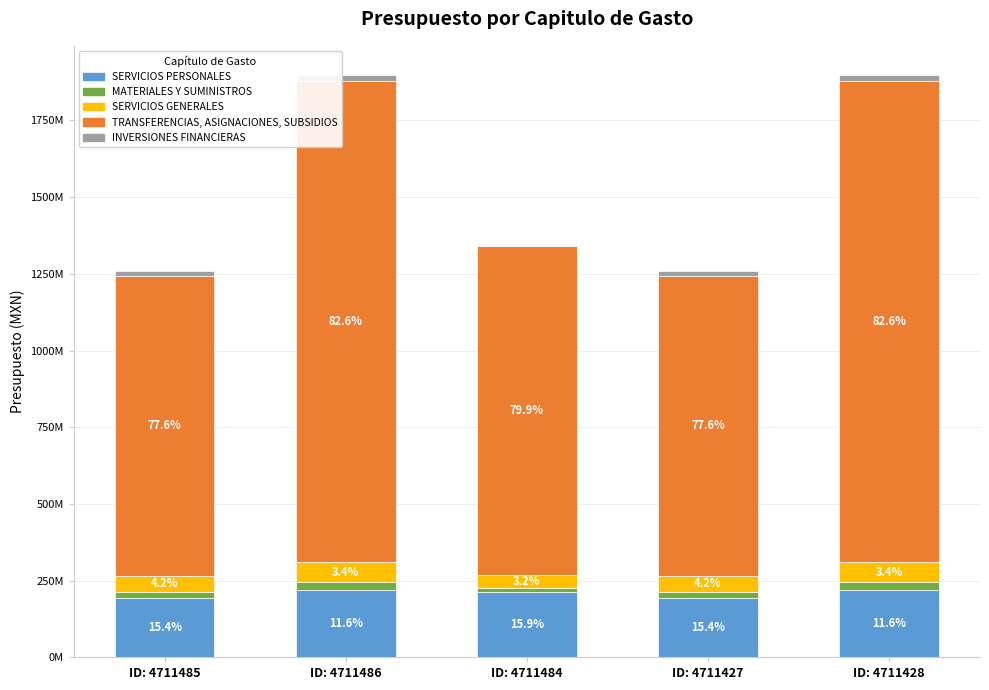

Are the bars grouped side by side (vs. stacked)?

No